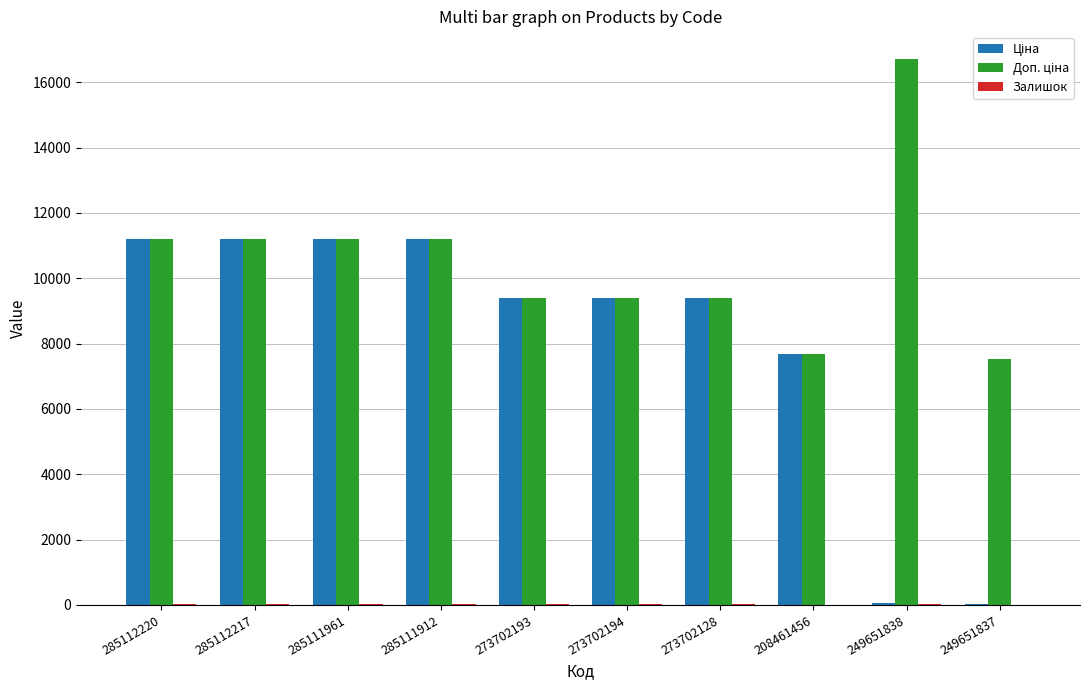

At which category does the chart reach its peak across all series?

249651838